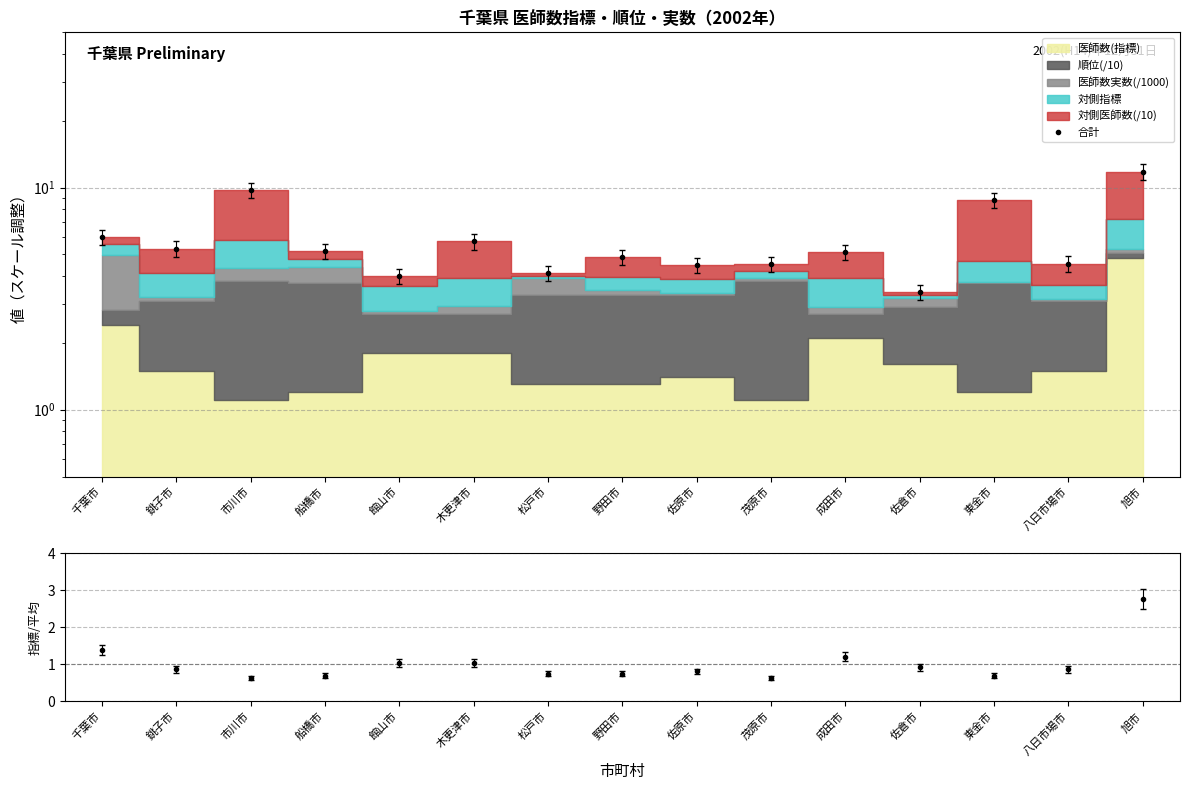

Which series has the largest range (max minus min)?

合計